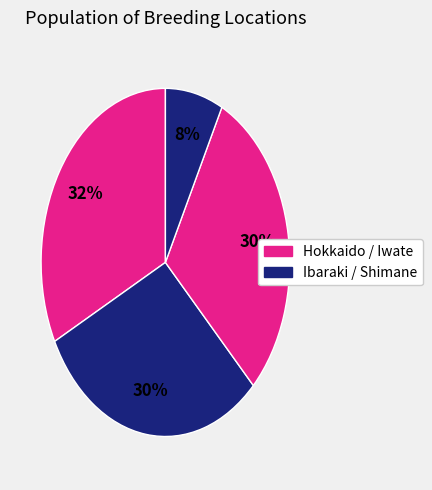

How many slices are in this pie chart?

4